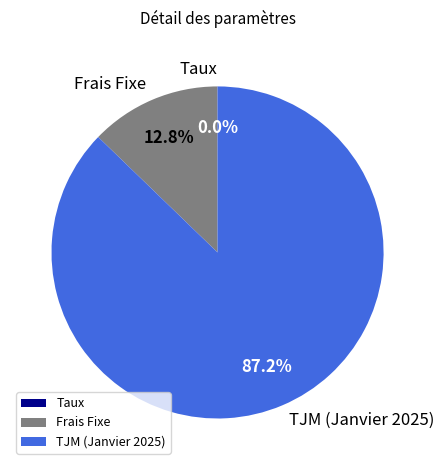

Which category has the biggest portion of the pie?

TJM (Janvier 2025)